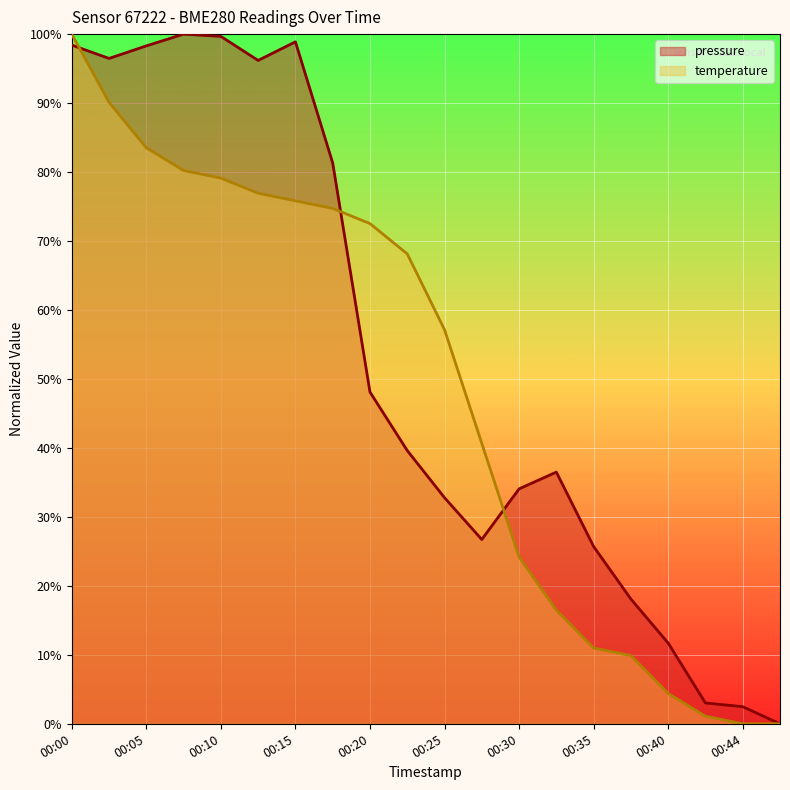

Is it true that temperature equals 72.5 at 00:20?

True